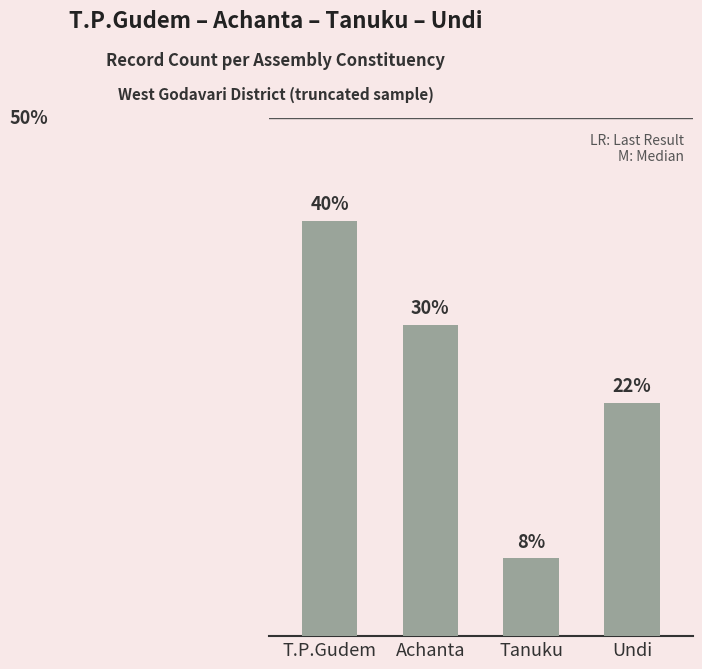

Does the chart contain any negative values?

No